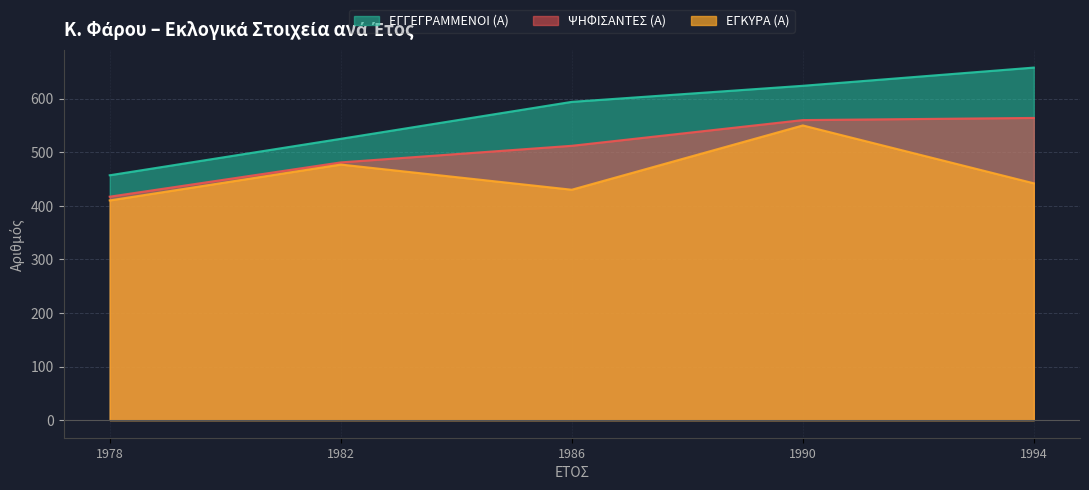

The value of ΕΓΚΥΡΑ (Α) at 1994 is 306. True or false?

False